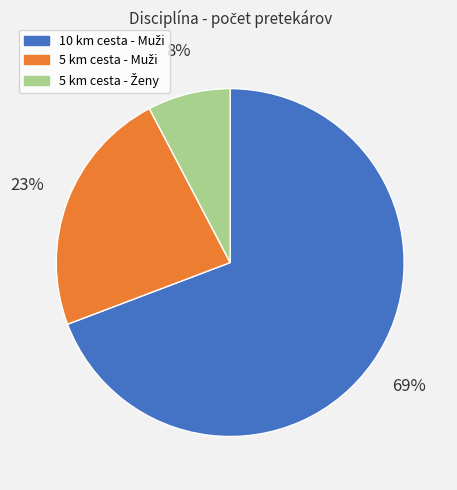

Is there a majority slice in this chart?

Yes